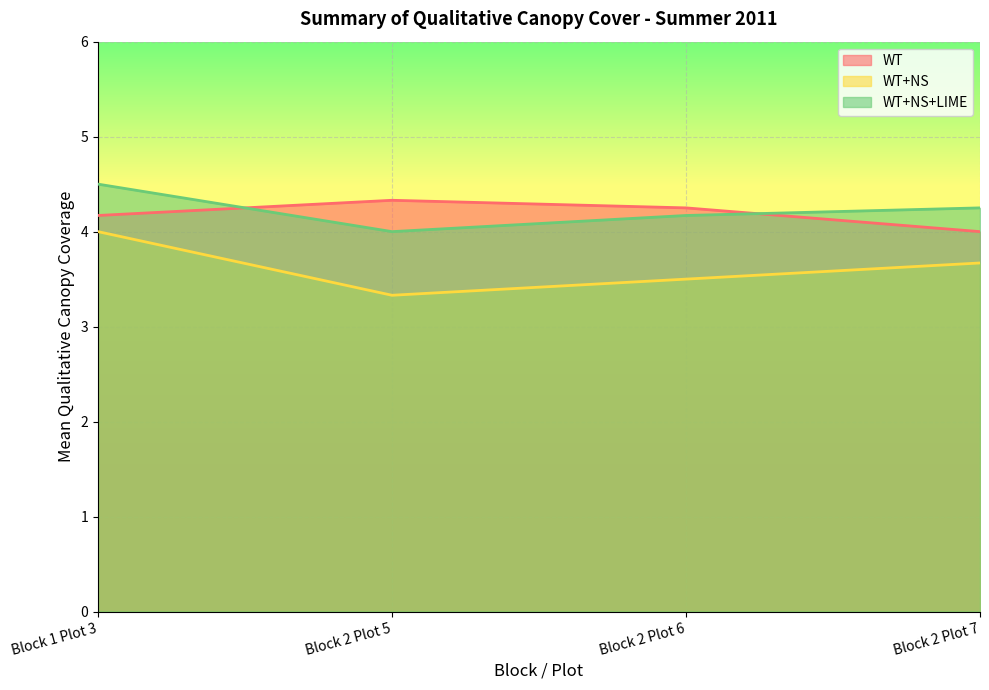

True or false: WT+NS has more than 2 points higher than both neighbors.

False